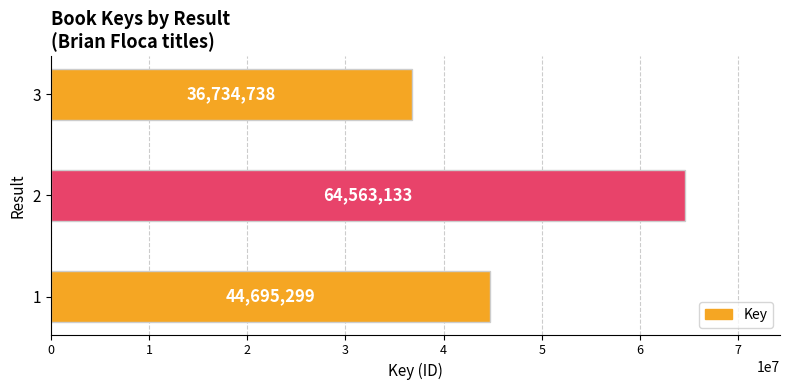

Rank the categories by value from highest to lowest.

2, 1, 3